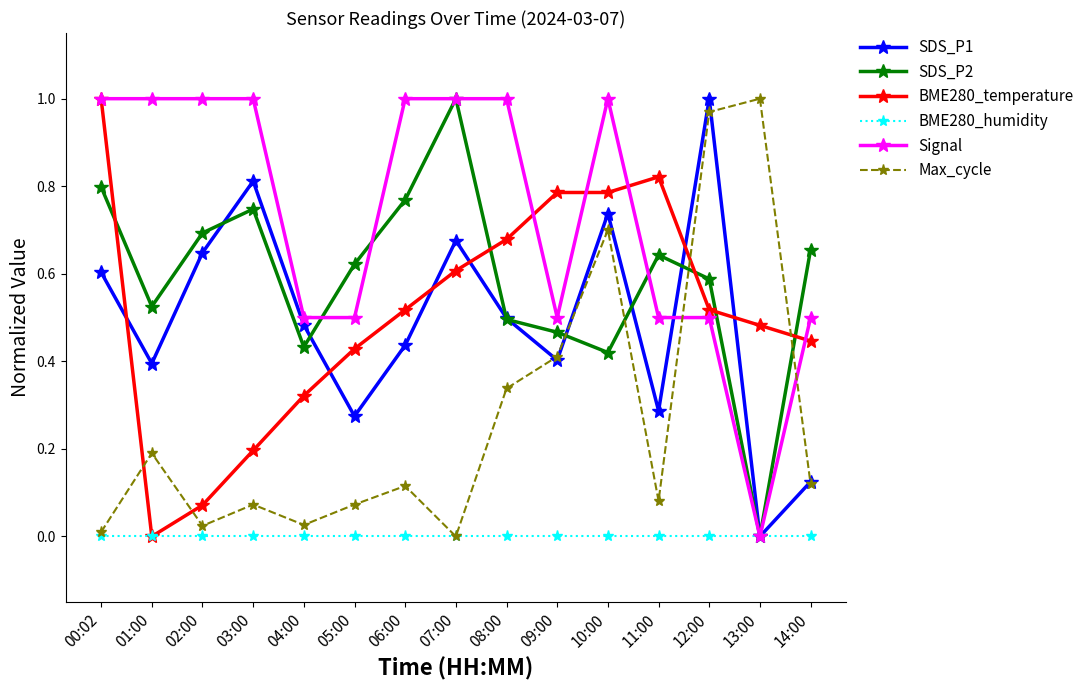

What is the label of the 4th point from the left?

03:00